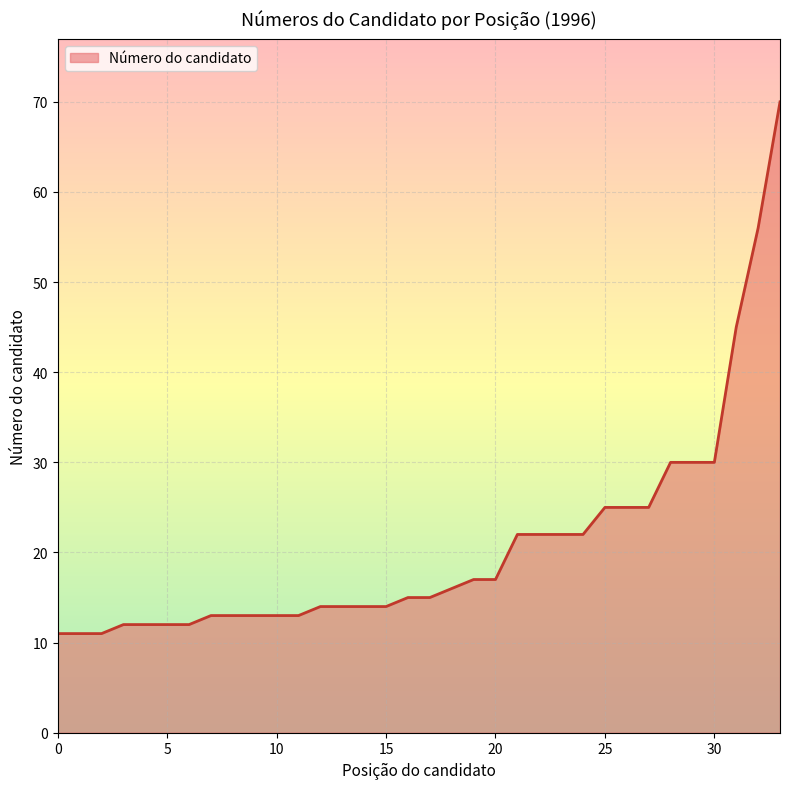

What is the difference between the maximum and minimum values?

59